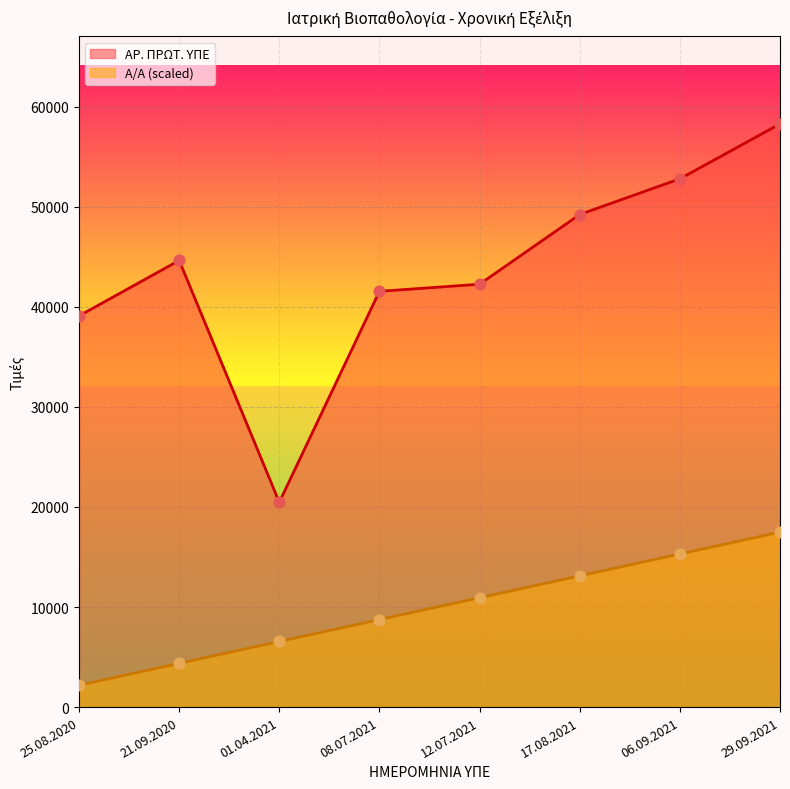

At which category is the sum across all series the highest?

29.09.2021